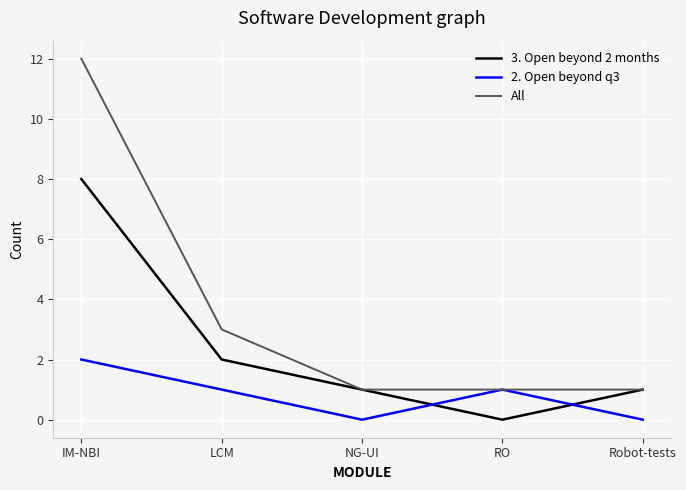

In 2. Open beyond q3, how many points are lower than both neighbors (excluding endpoints)?

1